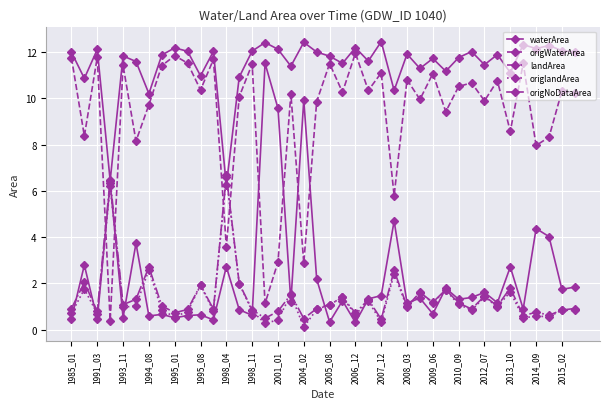

Count the number of data series in this chart.

5